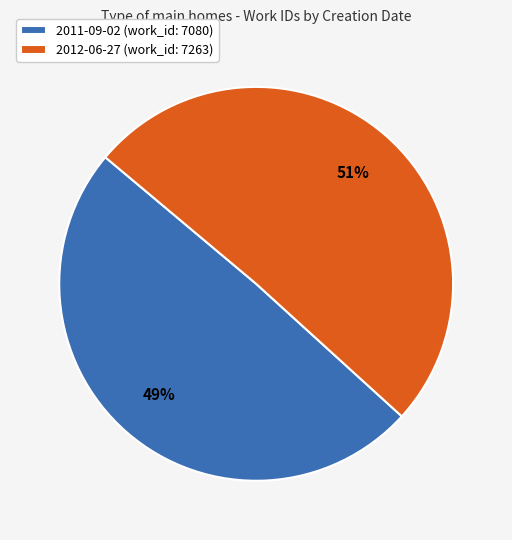

Approximately how many times larger is the value at 2012-06-27 compared to 2011-09-02?

1.0